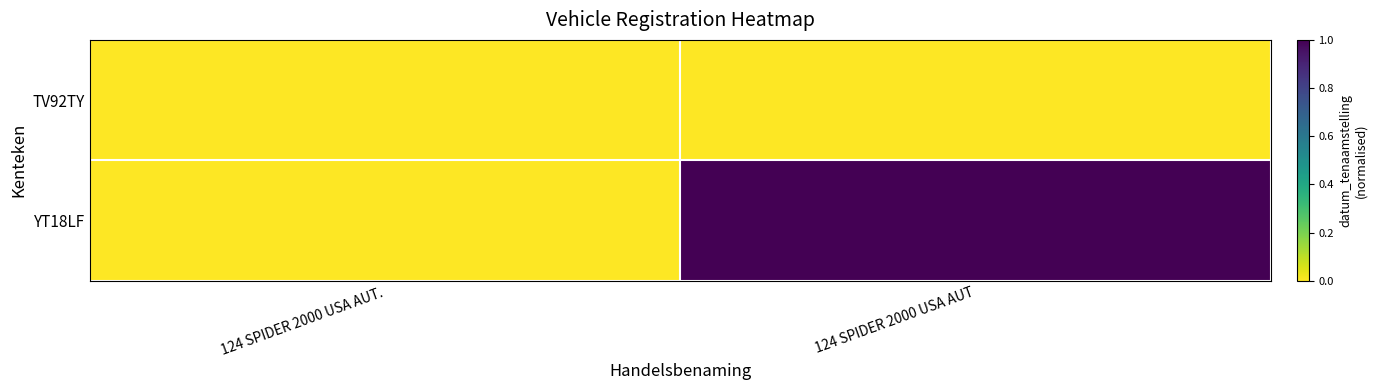

Rank the series by their average value, from lowest to highest.

TV92TY, YT18LF